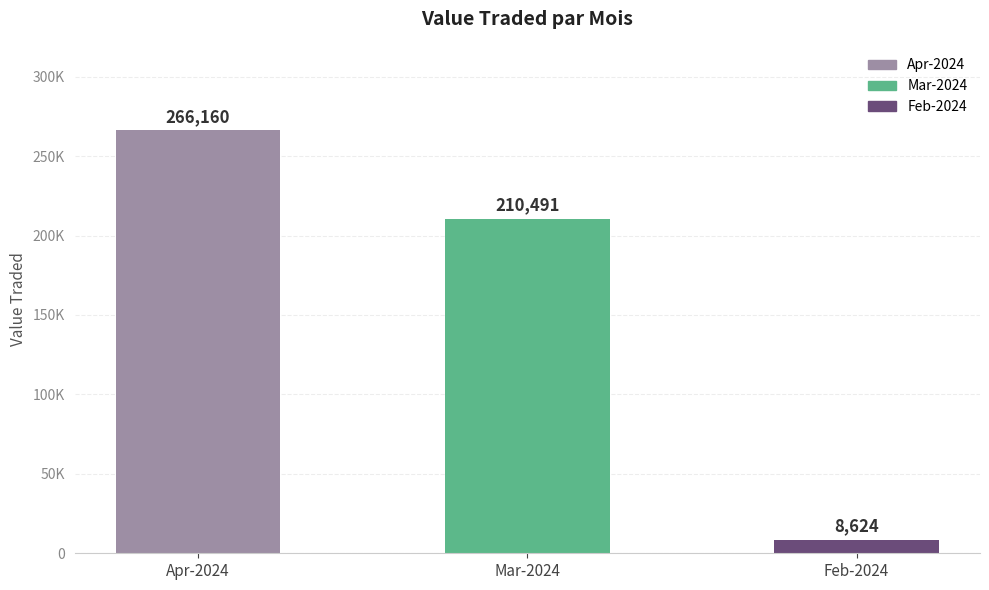

True or false: the data shows 401535 at Apr-2024.

False